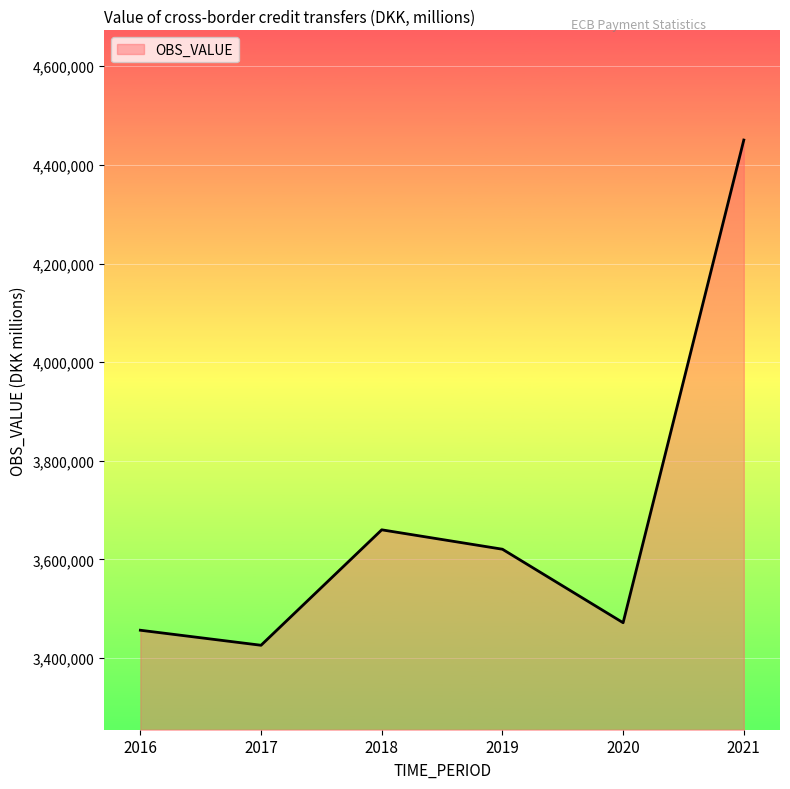

Reading left to right, what are all the values shown in this chart?

2016=3456233	2017=3425752	2018=3659896	2019=3620546	2020=3471478	2021=4450388